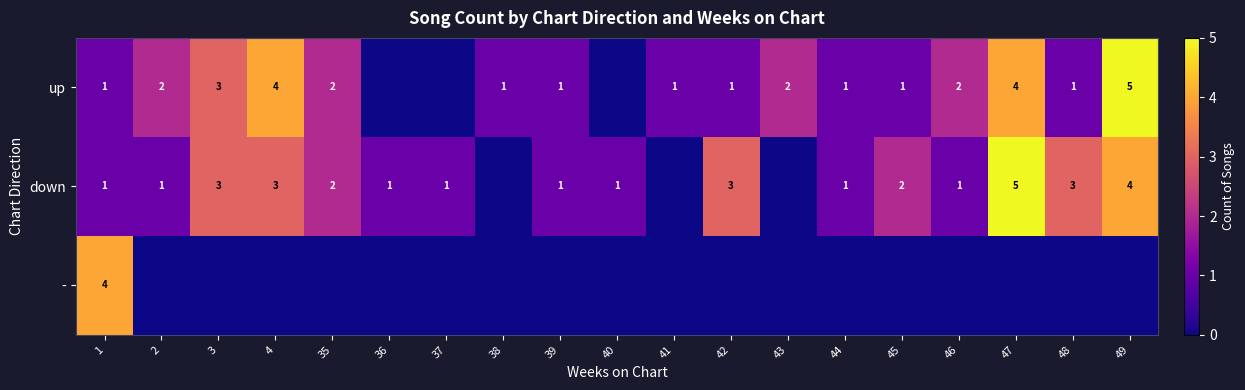

What is the total value across all series at 2?

3